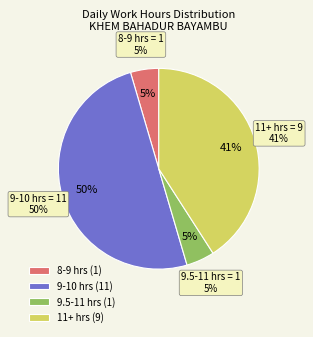

To the nearest percent, what percentage of the pie is Day 1?

5%